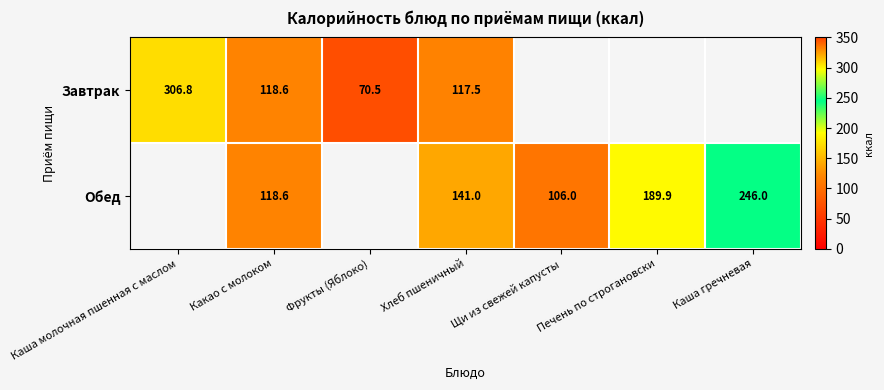

The value of Завтрак at Хлеб пшеничный is 79.8. True or false?

False